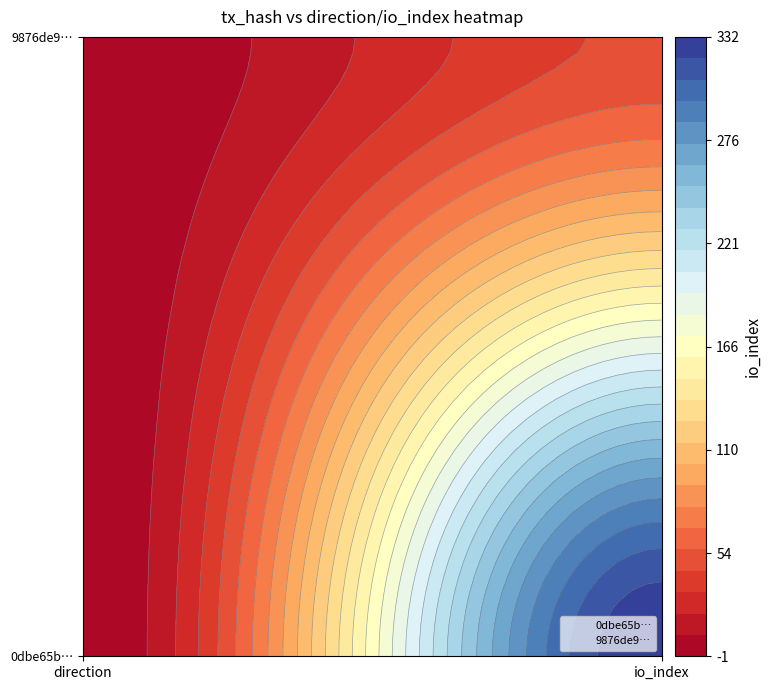

Between direction and io_index, which series saw the biggest shift?

0dbe65b…